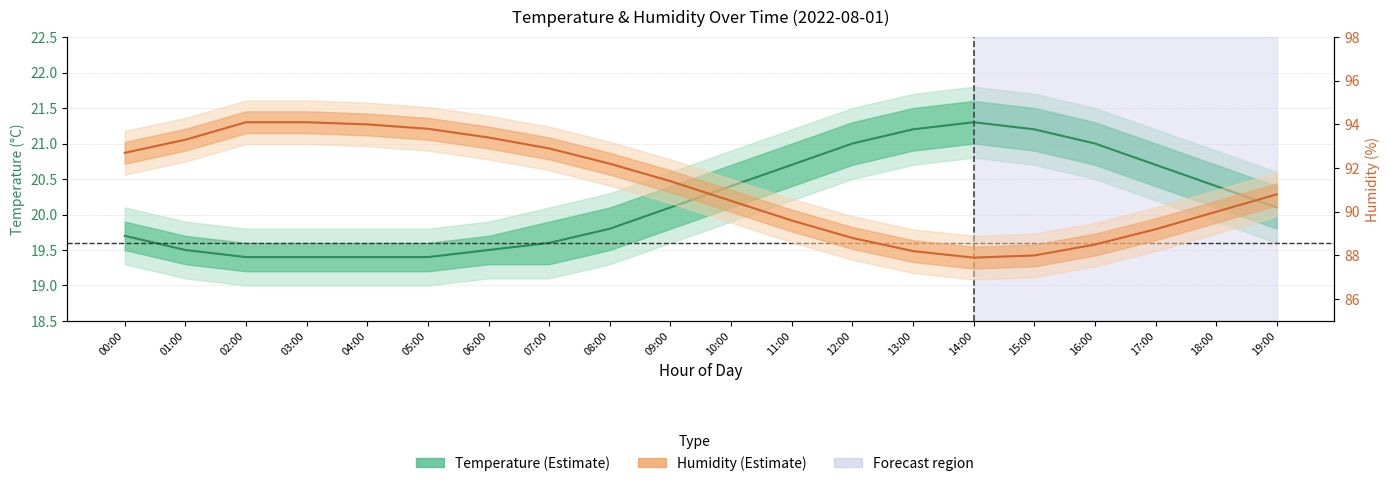

Which series has the largest total across all categories?

Humidity (%)